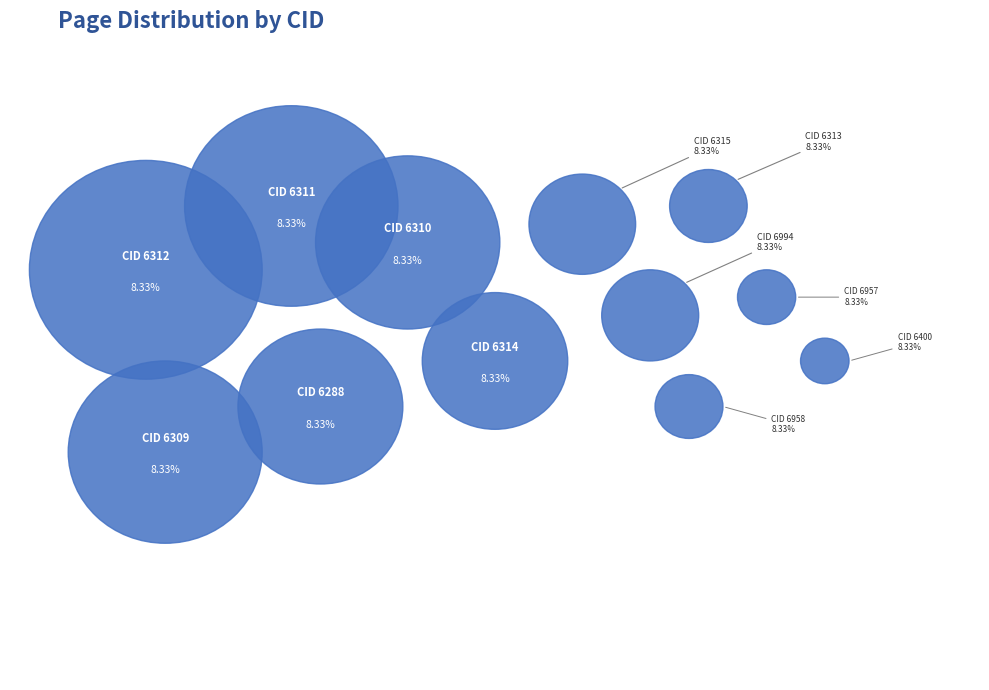

Rank the categories by value from lowest to highest.

6312, 6311, 6310, 6309, 6288, 6314, 6313, 6400, 6315, 6994, 6958, 6957